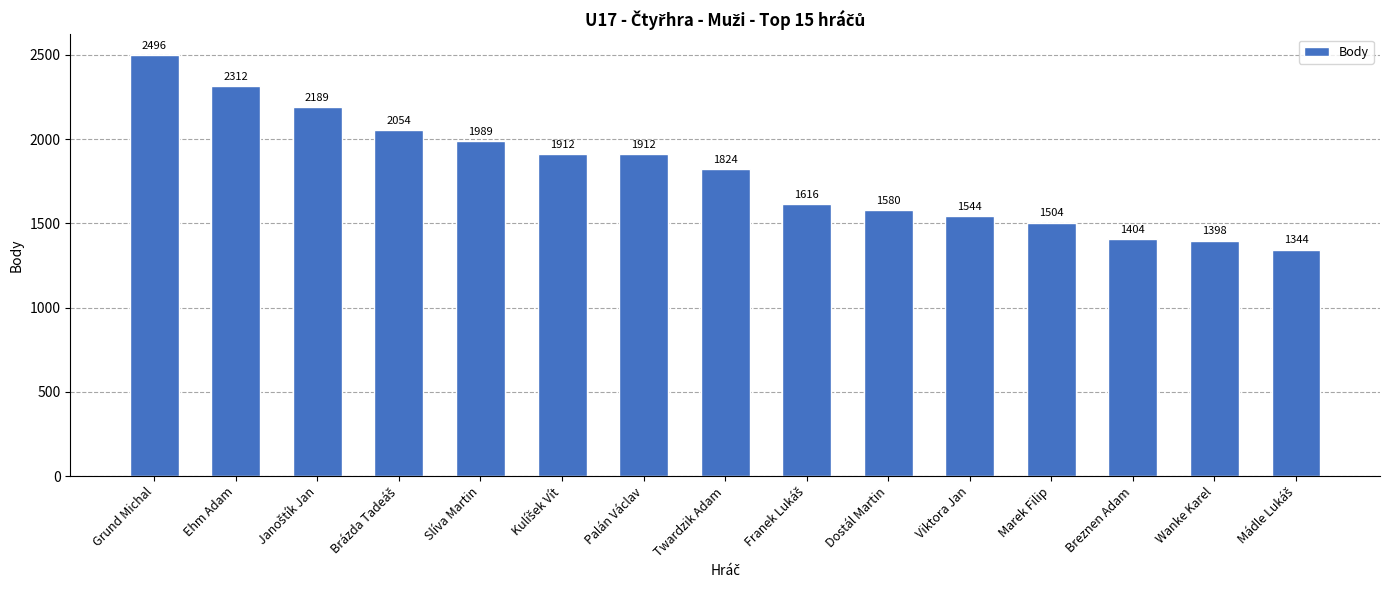

Reading right to left, transcribe all the data shown in this chart.

1344	1398	1404	1504	1544	1580	1616	1824	1912	1912	1989	2054	2189	2312	2496